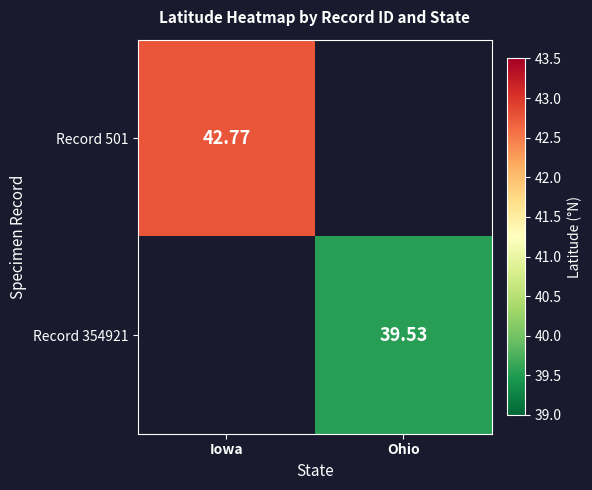

Is it true that Record 354921 equals 0.0 at Iowa?

True